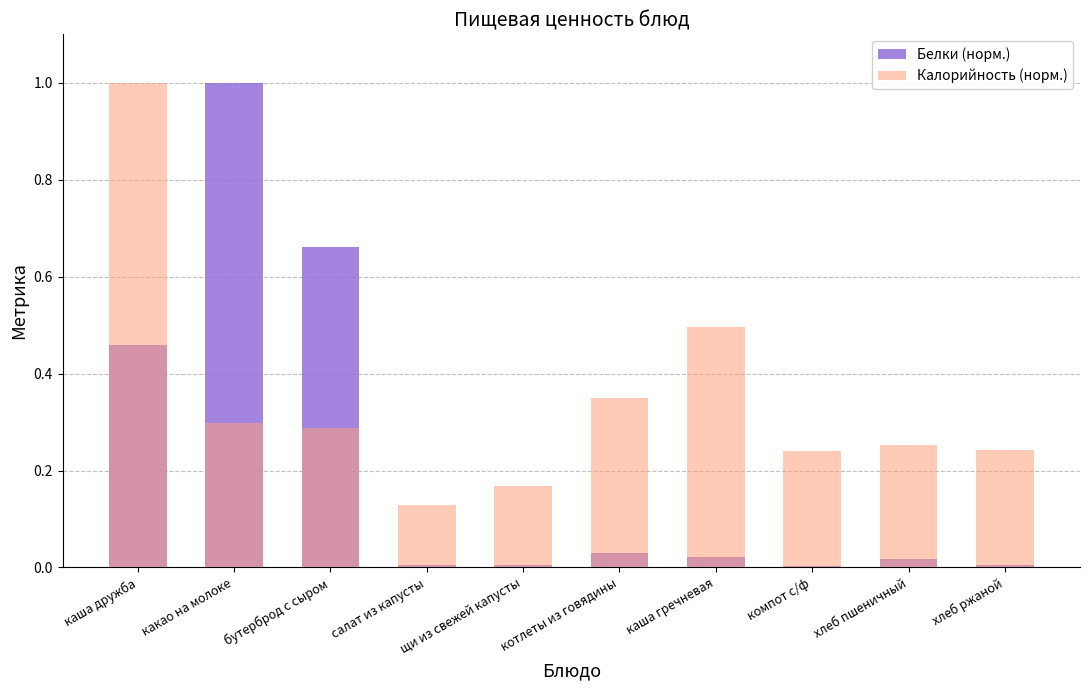

What is the difference between the maximum and second lowest values in the Белки (норм.) series?

1.0